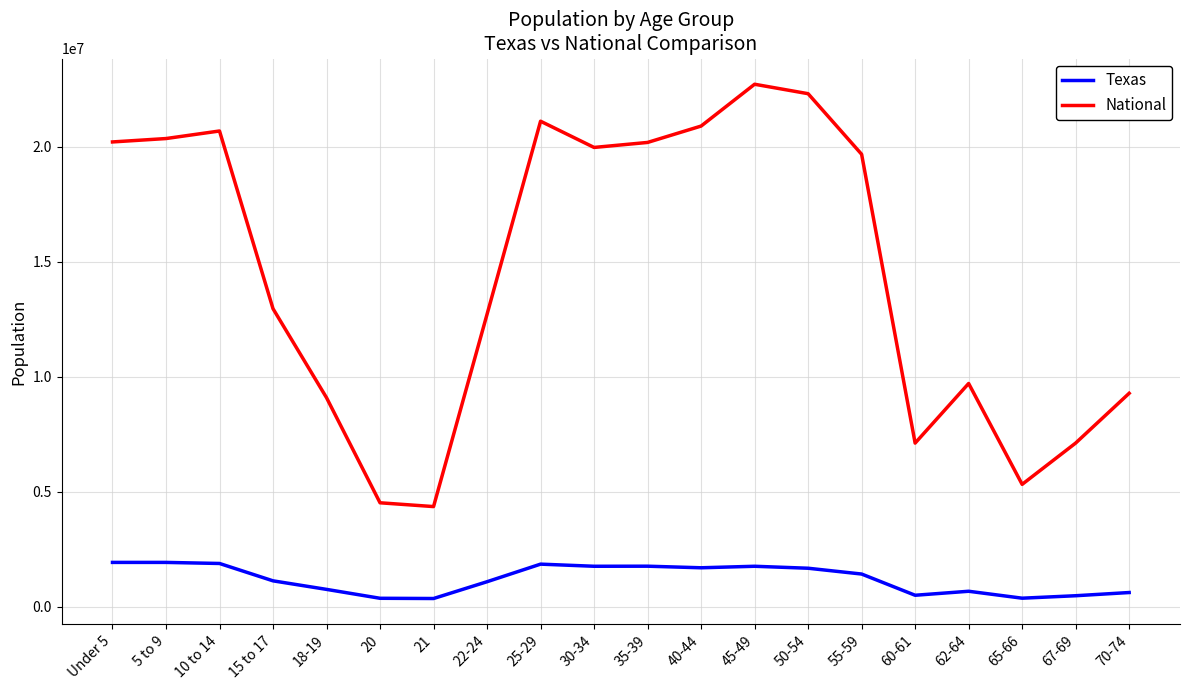

What is the difference between the maximum and minimum values in the National series?

18354297